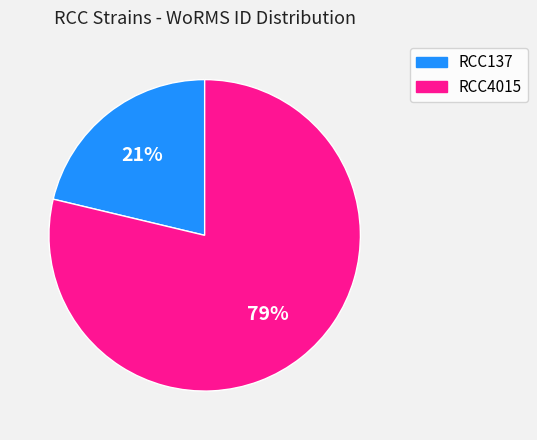

To the nearest percent, what portion does RCC4015 represent?

79%